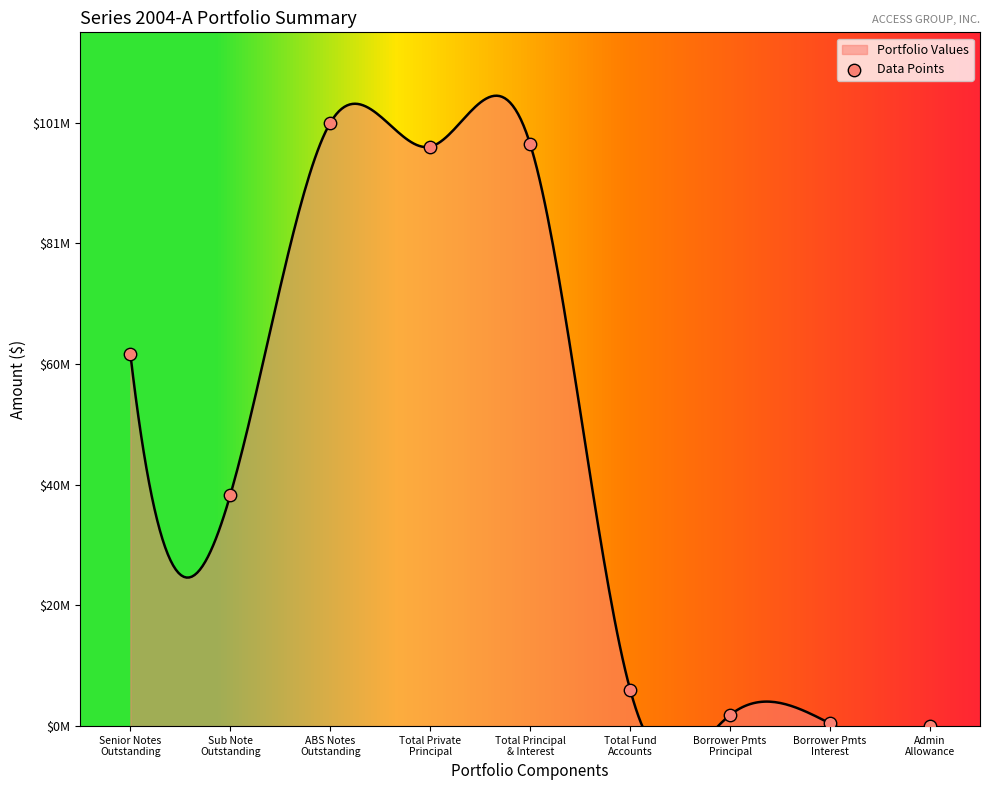

Which has a higher value, Borrower Pmts
Interest or Total Principal
& Interest?

Total Principal
& Interest